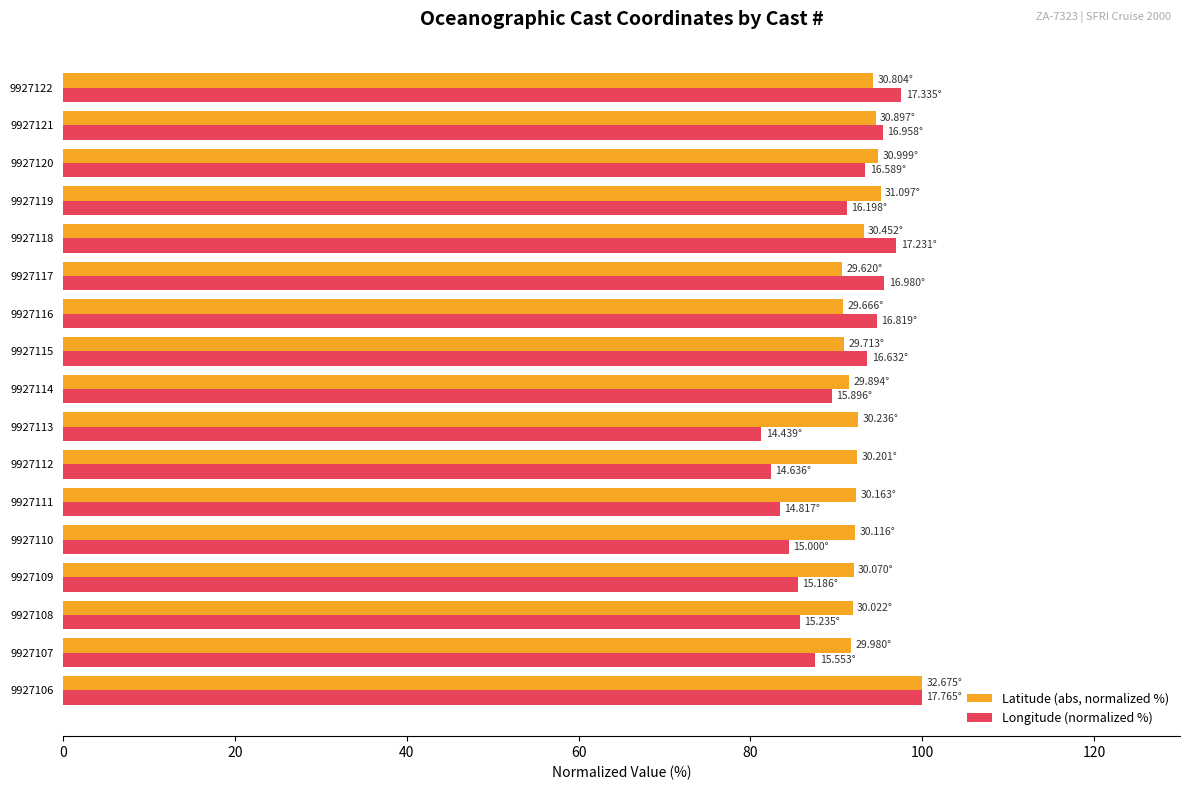

Which series has the largest total across all categories?

Latitude (abs, normalized %)